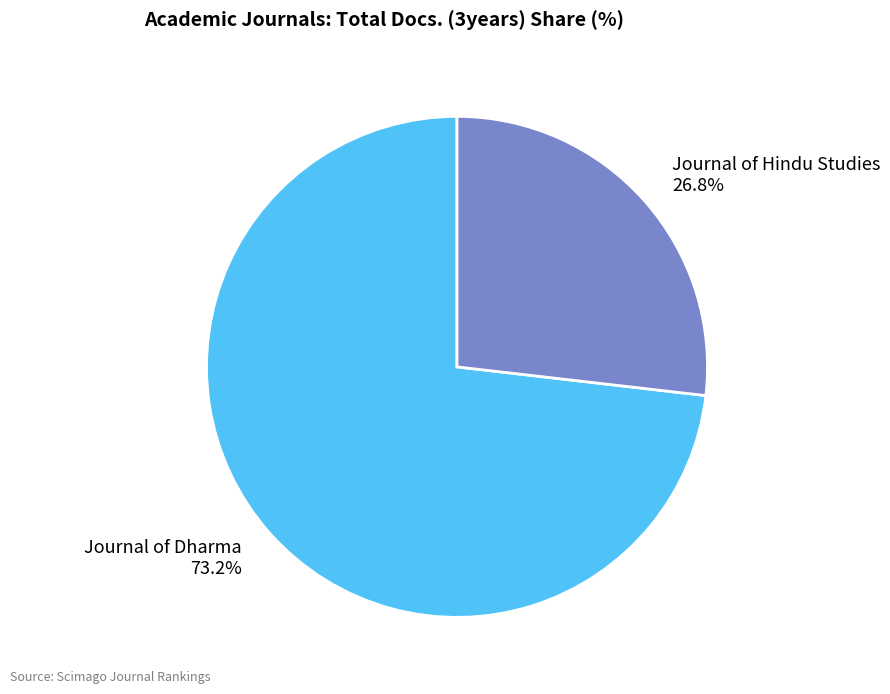

Do Journal of Hindu Studies and Journal of Dharma together represent more than half of the pie?

Yes